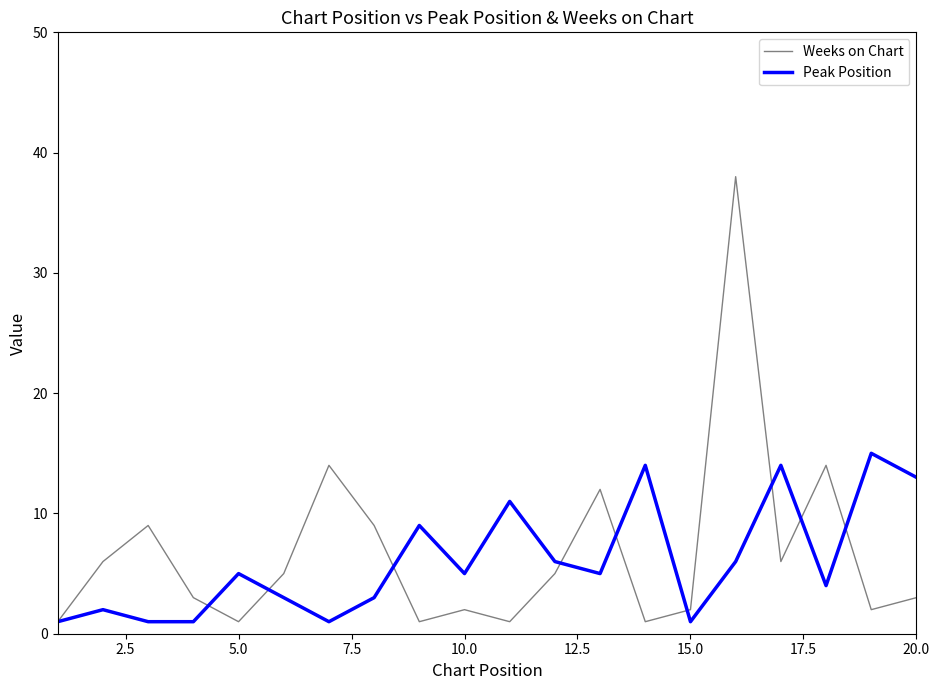

What is the maximum value for Weeks on Chart?

38